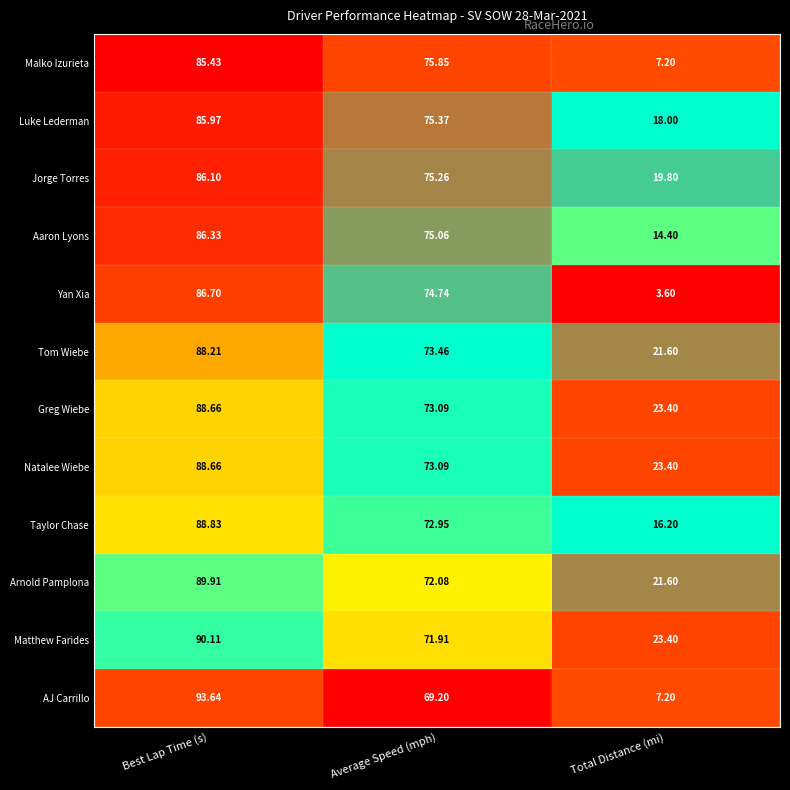

What is the maximum value shown in the chart?

93.6